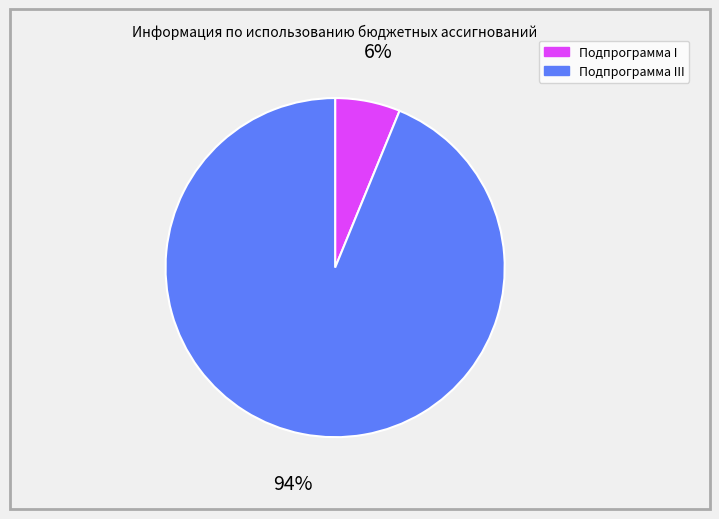

To the nearest percent, what is the average slice percentage?

50%